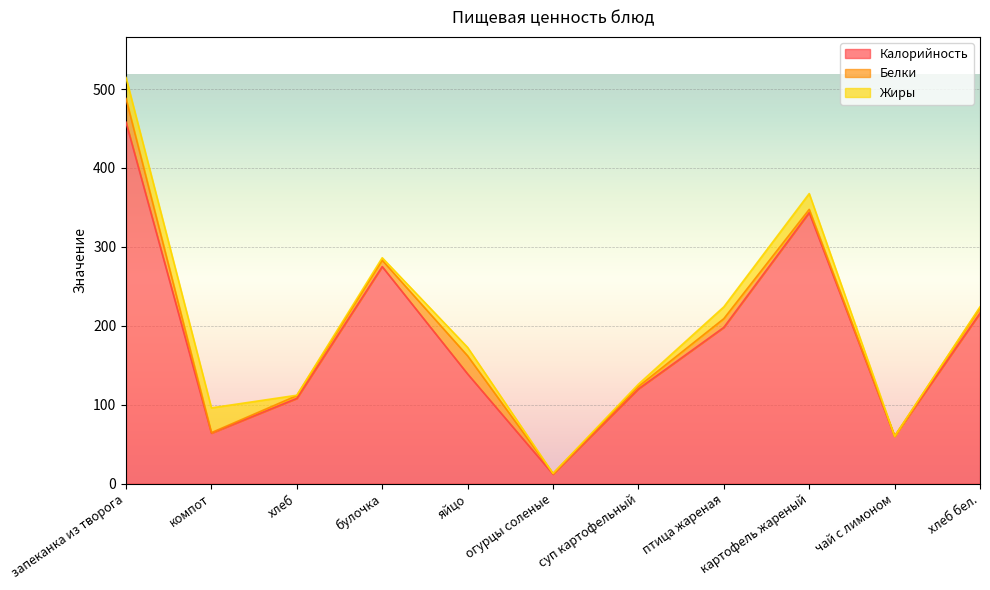

At which label does Калорийность first exceed 139?

запеканка из творога